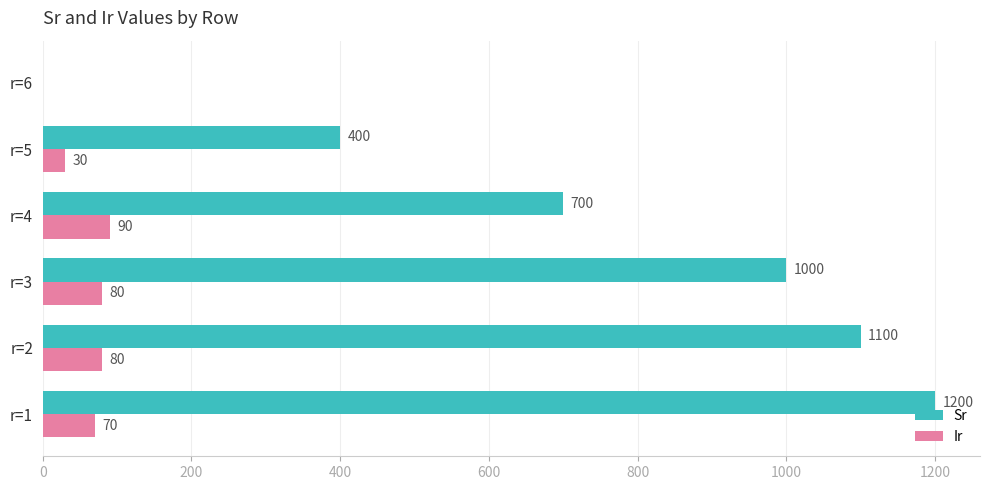

Which category has the highest value across all series?

r=1